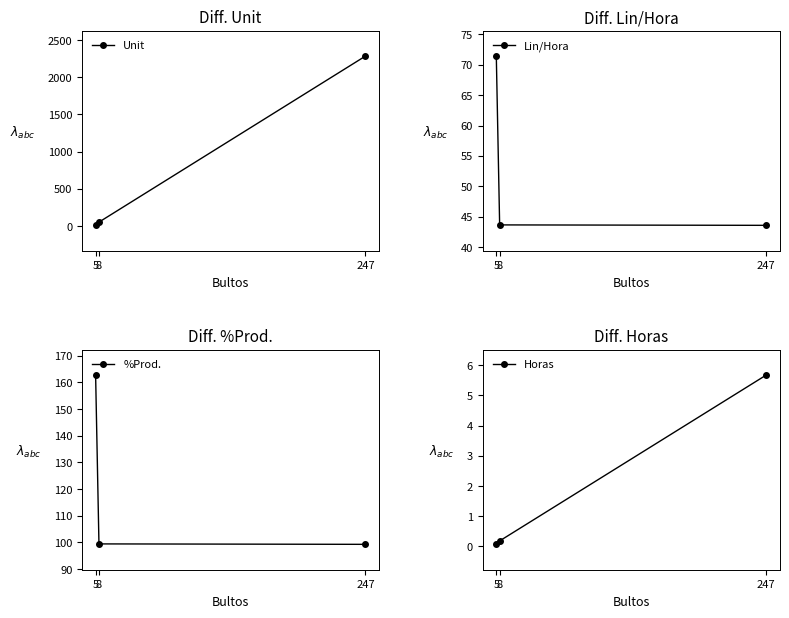

What is the value of the %Prod. point at the 2nd from the left?

99.4